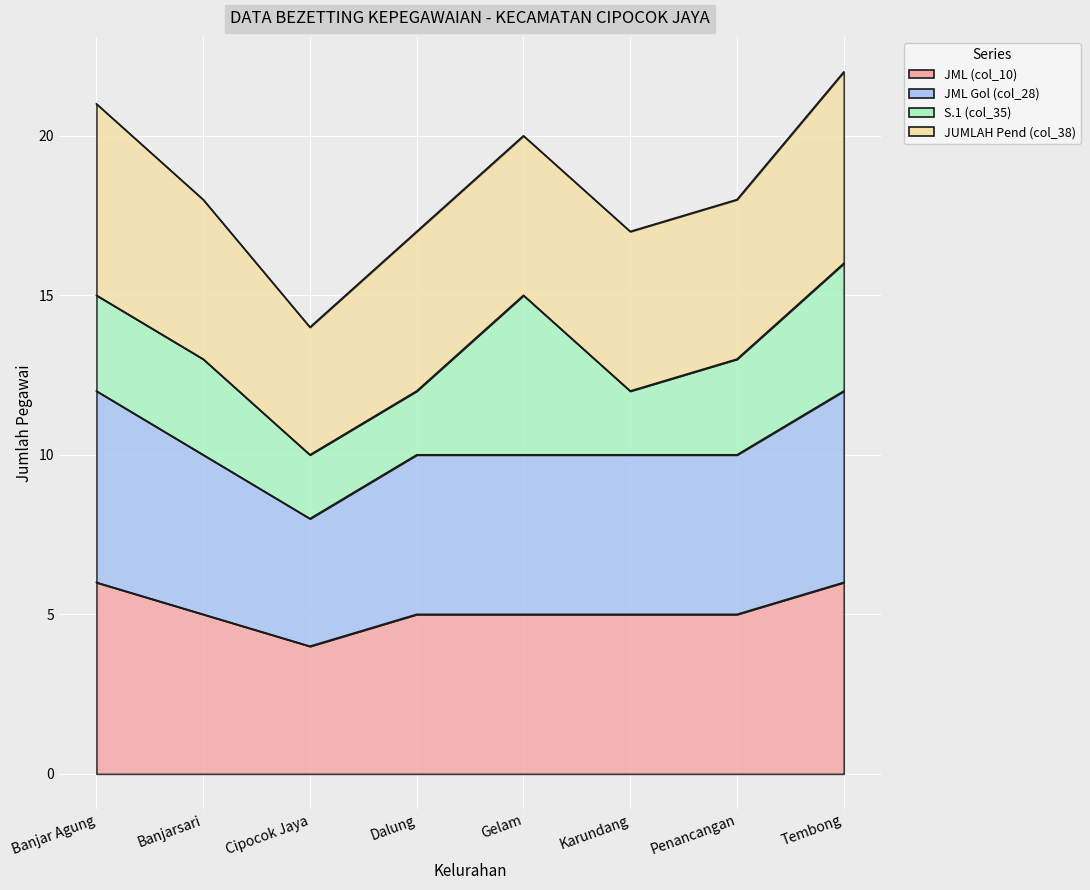

Where is JML Gol (col_28) nearest to the value 10?

Banjarsari